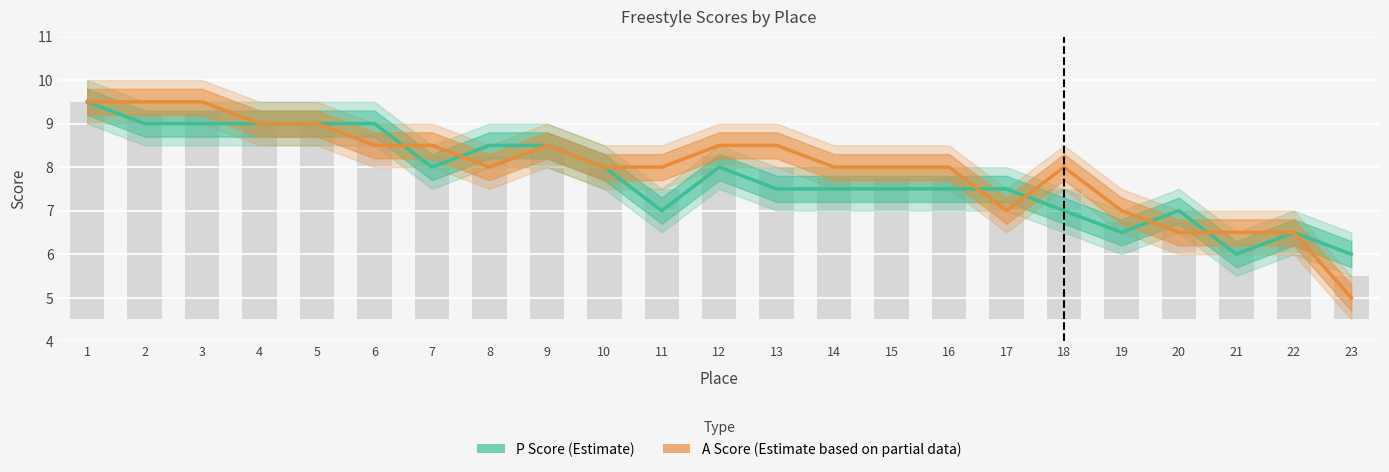

What is the total value across all series at 23?

11.0